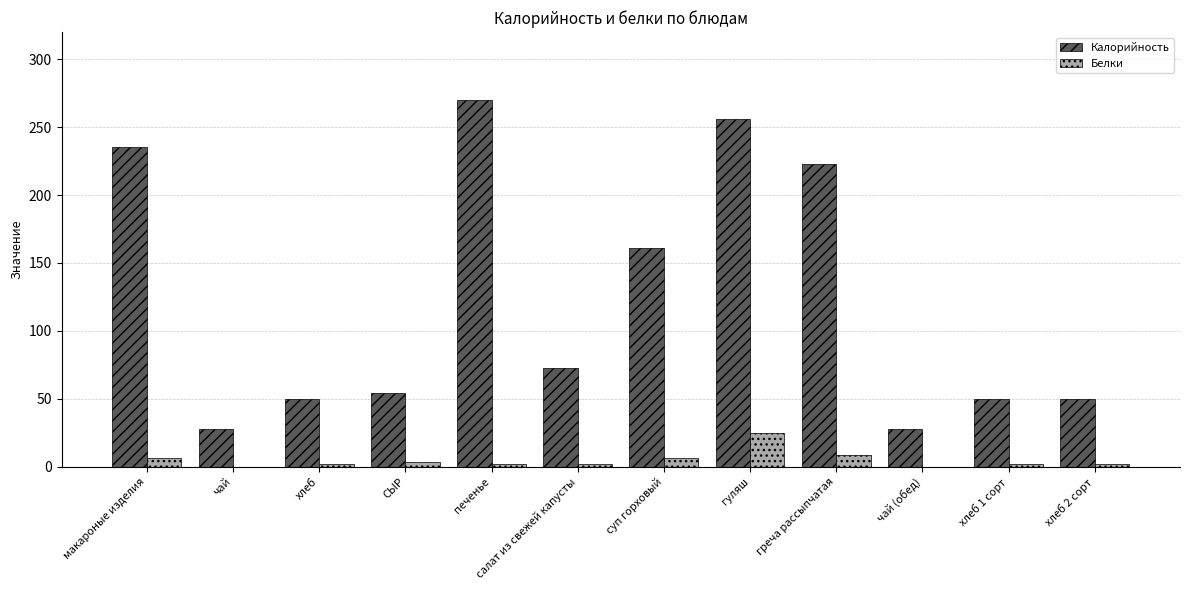

What is the sum of all Калорийность values?

1479.4